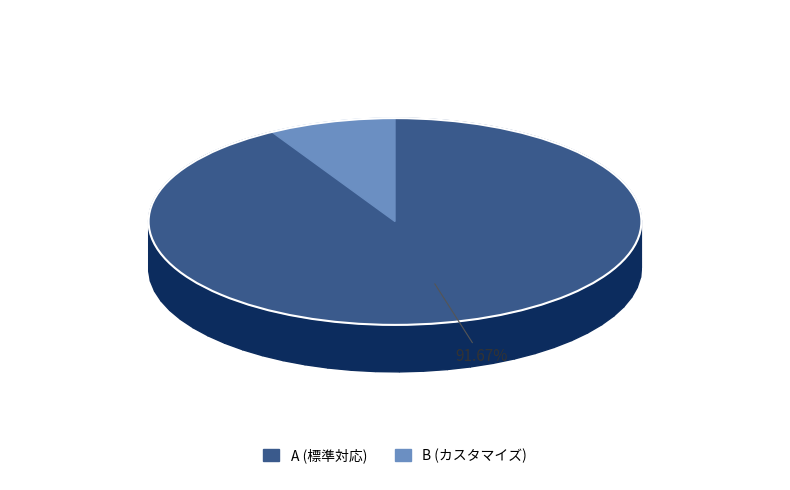

The A slice represents 79% of the pie. True or false?

False